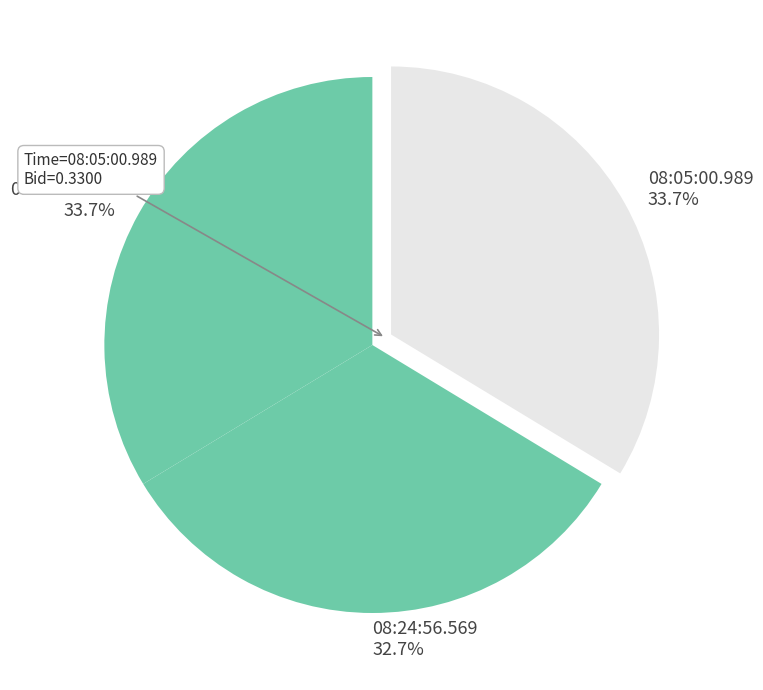

How many segments does this pie chart have?

3